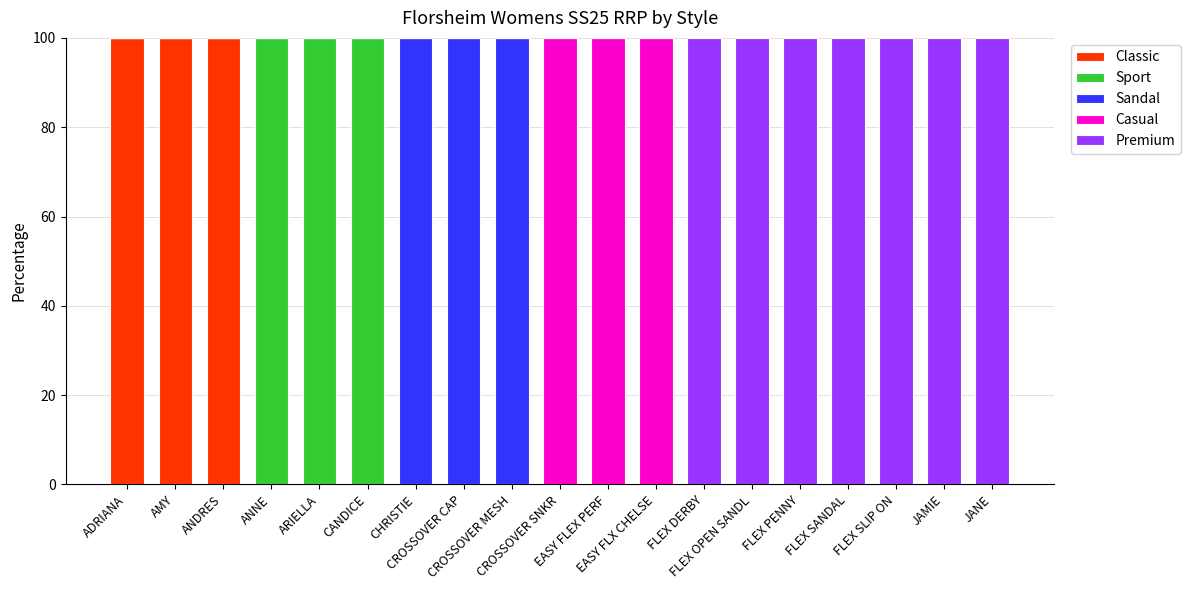

Between CANDICE and ANDRES, which is larger?

ANDRES